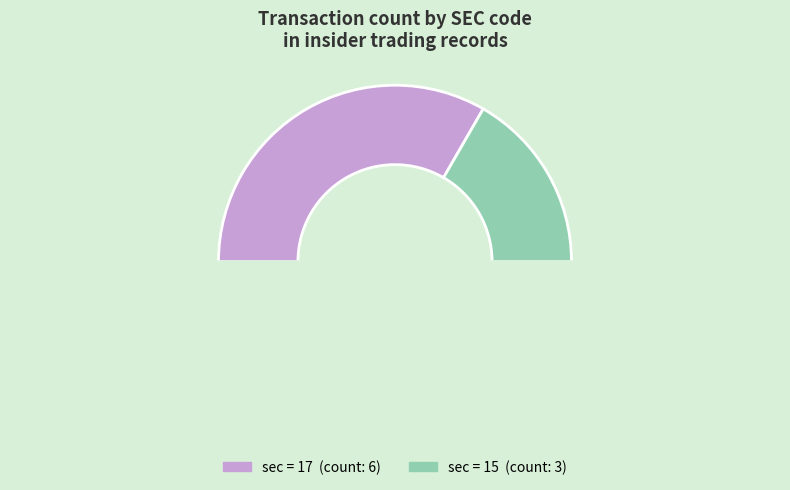

Count the number of slices in the pie.

3